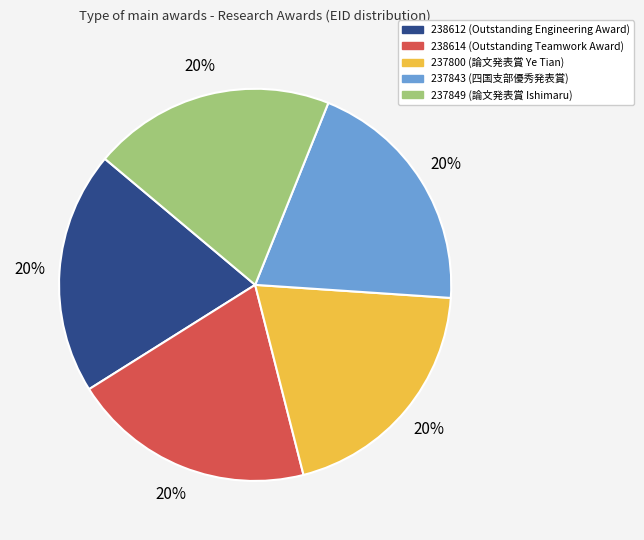

Approximately how many times larger is the value at 238612 (Outstanding Engineering Award) compared to 238614 (Outstanding Teamwork Award)?

1.0